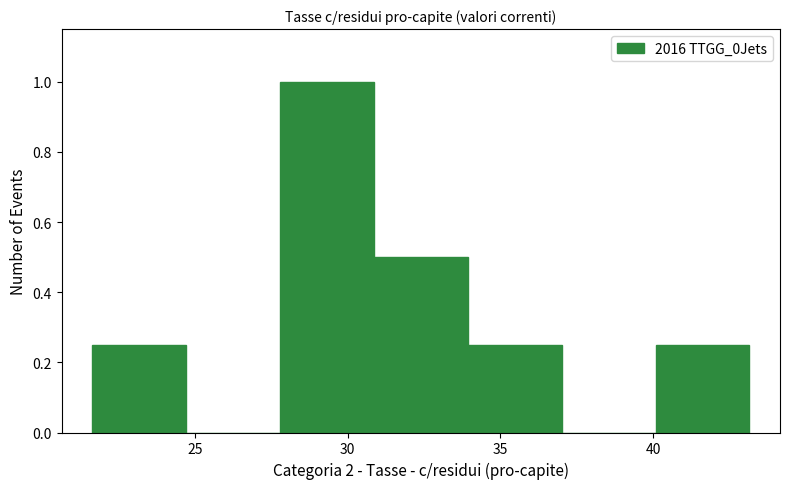

Which range on the x-axis has the tallest bar?

28.0 to 31.0